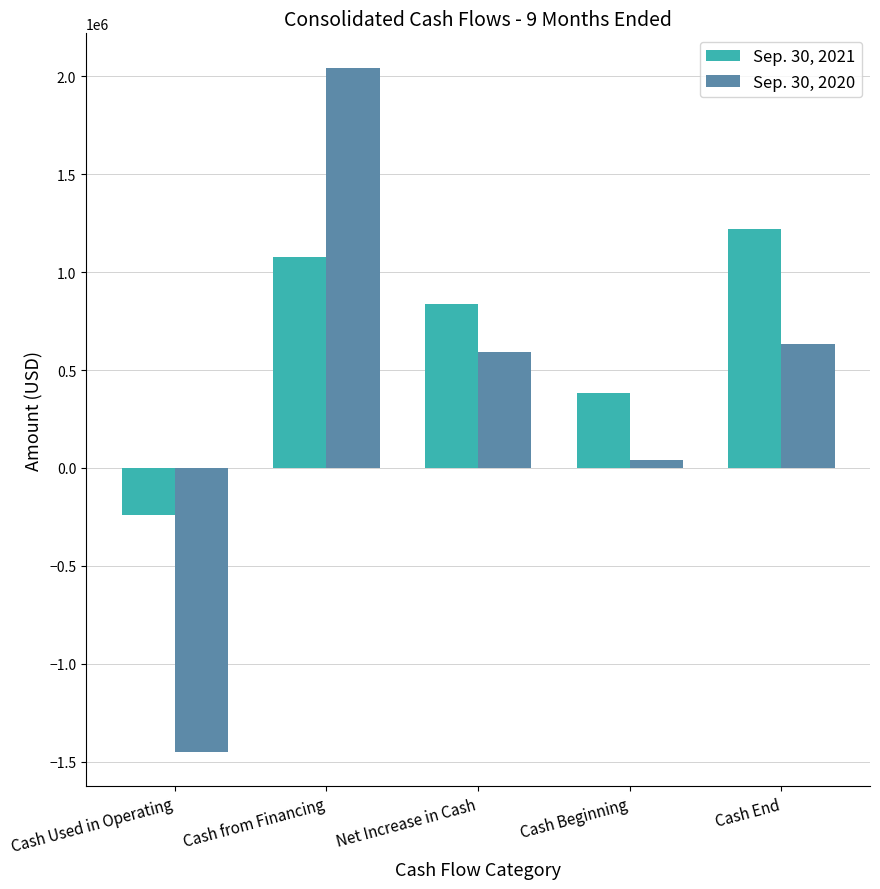

Which category has the highest value across all series?

Cash from Financing